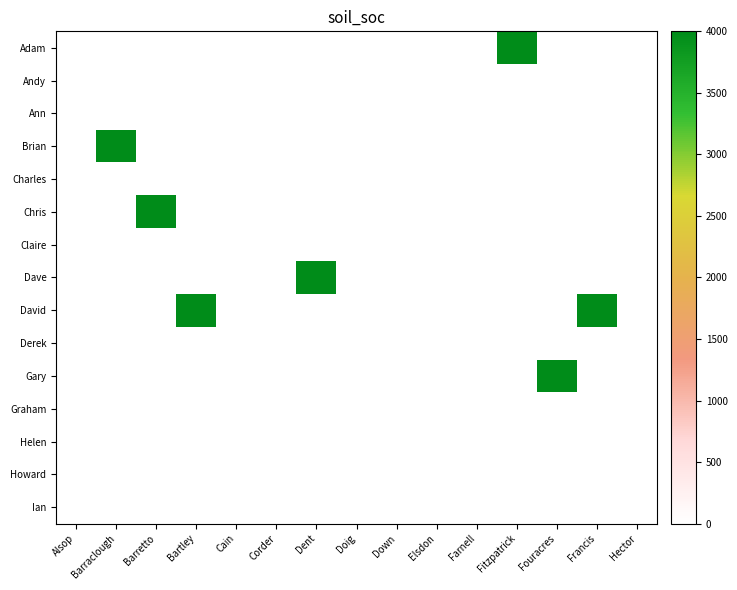

Reading left to right, what are all the values shown in this chart?

Adam: Alsop=0	Barraclough=0	Barretto=0	Bartley=0	Cain=0	Corder=0	Dent=0	Doig=0	Down=0	Elsdon=0	Farnell=0	Fitzpatrick=4000	Fouracres=0	Francis=0	Hector=0
Andy: Alsop=0	Barraclough=0	Barretto=0	Bartley=0	Cain=0	Corder=0	Dent=0	Doig=0	Down=0	Elsdon=0	Farnell=0	Fitzpatrick=0	Fouracres=0	Francis=0	Hector=0
Ann: Alsop=0	Barraclough=0	Barretto=0	Bartley=0	Cain=0	Corder=0	Dent=0	Doig=0	Down=0	Elsdon=0	Farnell=0	Fitzpatrick=0	Fouracres=0	Francis=0	Hector=0
Brian: Alsop=0	Barraclough=4000	Barretto=0	Bartley=0	Cain=0	Corder=0	Dent=0	Doig=0	Down=0	Elsdon=0	Farnell=0	Fitzpatrick=0	Fouracres=0	Francis=0	Hector=0
Charles: Alsop=0	Barraclough=0	Barretto=0	Bartley=0	Cain=0	Corder=0	Dent=0	Doig=0	Down=0	Elsdon=0	Farnell=0	Fitzpatrick=0	Fouracres=0	Francis=0	Hector=0
Chris: Alsop=0	Barraclough=0	Barretto=4000	Bartley=0	Cain=0	Corder=0	Dent=0	Doig=0	Down=0	Elsdon=0	Farnell=0	Fitzpatrick=0	Fouracres=0	Francis=0	Hector=0
Claire: Alsop=0	Barraclough=0	Barretto=0	Bartley=0	Cain=0	Corder=0	Dent=0	Doig=0	Down=0	Elsdon=0	Farnell=0	Fitzpatrick=0	Fouracres=0	Francis=0	Hector=0
Dave: Alsop=0	Barraclough=0	Barretto=0	Bartley=0	Cain=0	Corder=0	Dent=4000	Doig=0	Down=0	Elsdon=0	Farnell=0	Fitzpatrick=0	Fouracres=0	Francis=0	Hector=0
David: Alsop=0	Barraclough=0	Barretto=0	Bartley=4000	Cain=0	Corder=0	Dent=0	Doig=0	Down=0	Elsdon=0	Farnell=0	Fitzpatrick=0	Fouracres=0	Francis=4000	Hector=0
Derek: Alsop=0	Barraclough=0	Barretto=0	Bartley=0	Cain=0	Corder=0	Dent=0	Doig=0	Down=0	Elsdon=0	Farnell=0	Fitzpatrick=0	Fouracres=0	Francis=0	Hector=0
Gary: Alsop=0	Barraclough=0	Barretto=0	Bartley=0	Cain=0	Corder=0	Dent=0	Doig=0	Down=0	Elsdon=0	Farnell=0	Fitzpatrick=0	Fouracres=4000	Francis=0	Hector=0
Graham: Alsop=0	Barraclough=0	Barretto=0	Bartley=0	Cain=0	Corder=0	Dent=0	Doig=0	Down=0	Elsdon=0	Farnell=0	Fitzpatrick=0	Fouracres=0	Francis=0	Hector=0
Helen: Alsop=0	Barraclough=0	Barretto=0	Bartley=0	Cain=0	Corder=0	Dent=0	Doig=0	Down=0	Elsdon=0	Farnell=0	Fitzpatrick=0	Fouracres=0	Francis=0	Hector=0
Howard: Alsop=0	Barraclough=0	Barretto=0	Bartley=0	Cain=0	Corder=0	Dent=0	Doig=0	Down=0	Elsdon=0	Farnell=0	Fitzpatrick=0	Fouracres=0	Francis=0	Hector=0
Ian: Alsop=0	Barraclough=0	Barretto=0	Bartley=0	Cain=0	Corder=0	Dent=0	Doig=0	Down=0	Elsdon=0	Farnell=0	Fitzpatrick=0	Fouracres=0	Francis=0	Hector=0